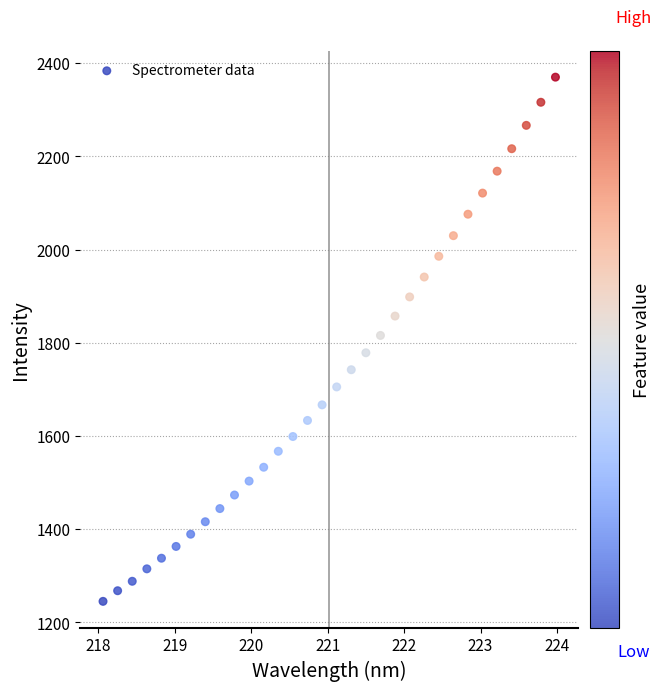

What is the range of Y values (max minus min)?

1124.9